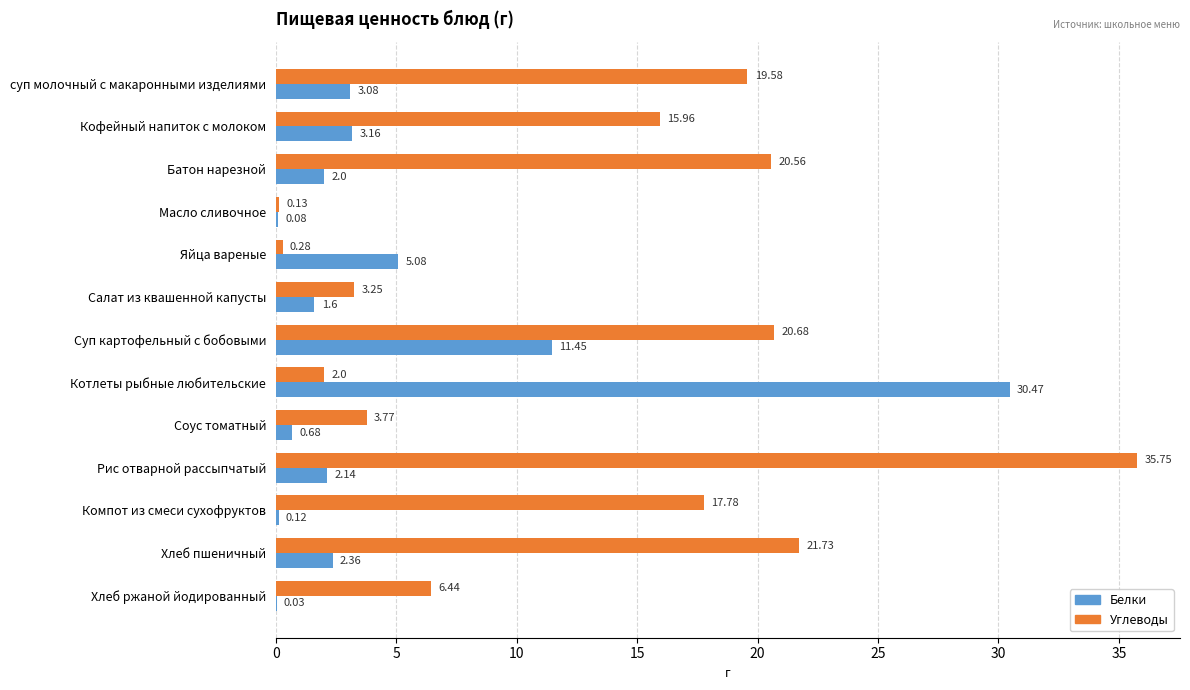

Which series changed the most between Кофейный напиток с молоком and Компот из смеси сухофруктов?

Белки